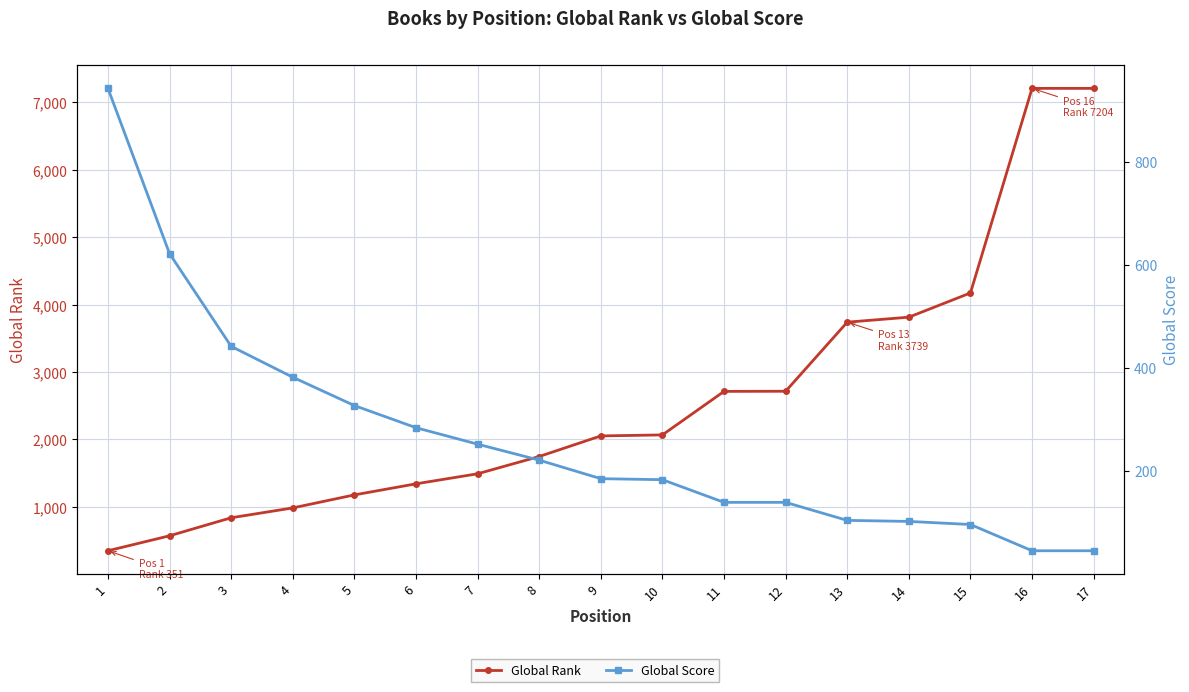

Count the number of categories in the chart.

17